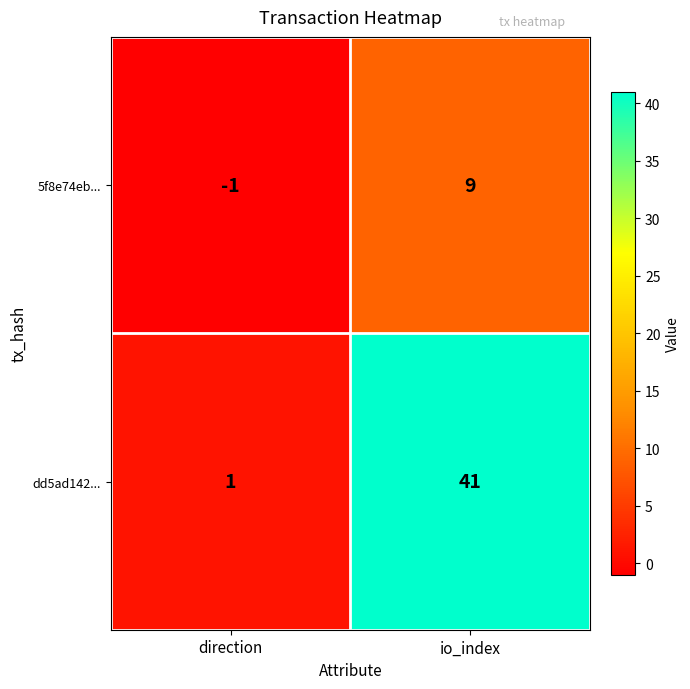

The dd5ad142... series shows 20 at io_index. True or false?

False